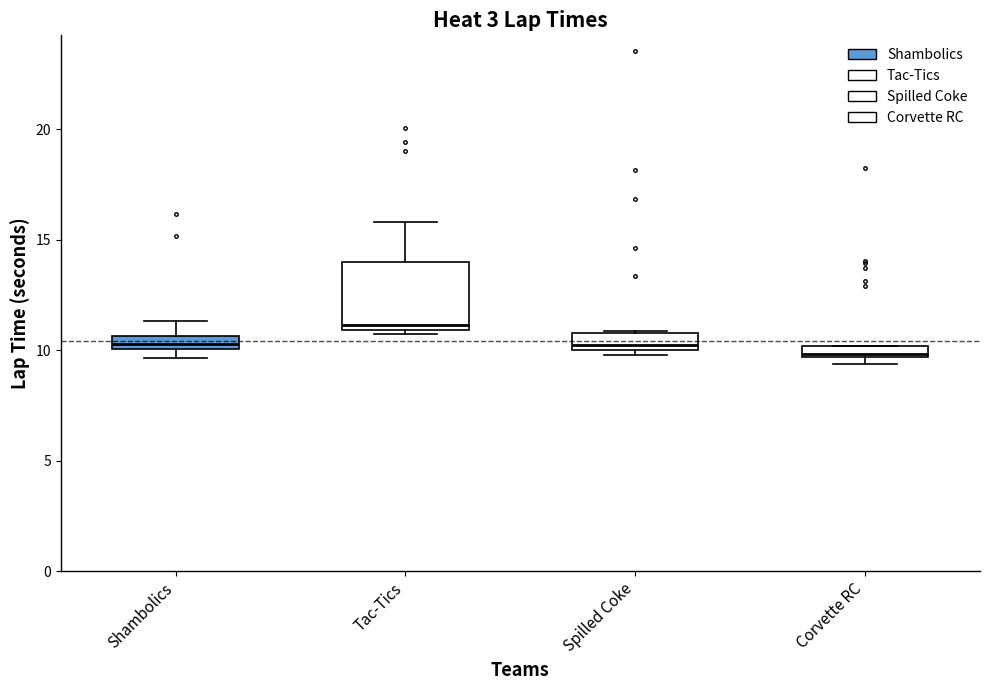

Comparing the boxes themselves (not the whiskers), which one is the tallest?

Tac-Tics